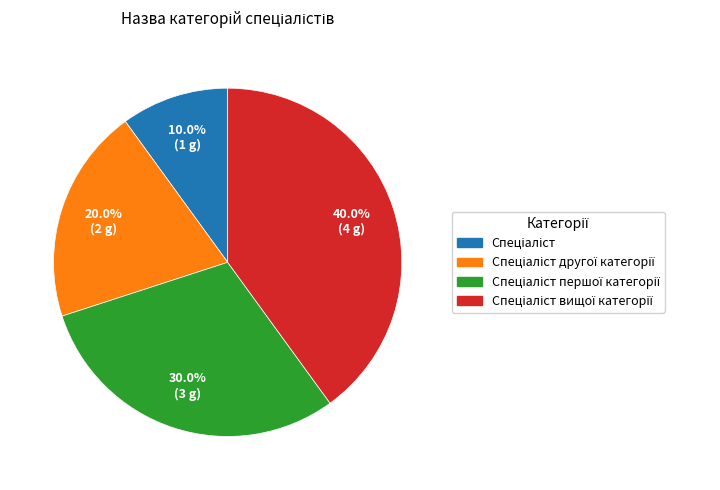

Count the number of slices in the pie.

4